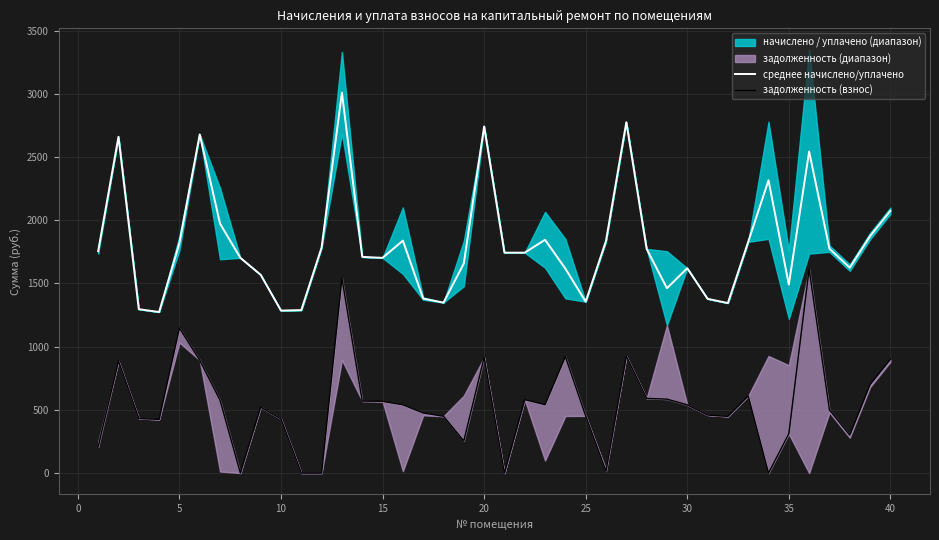

The value of среднее начислено/уплачено at 30 is 2251.6. True or false?

False